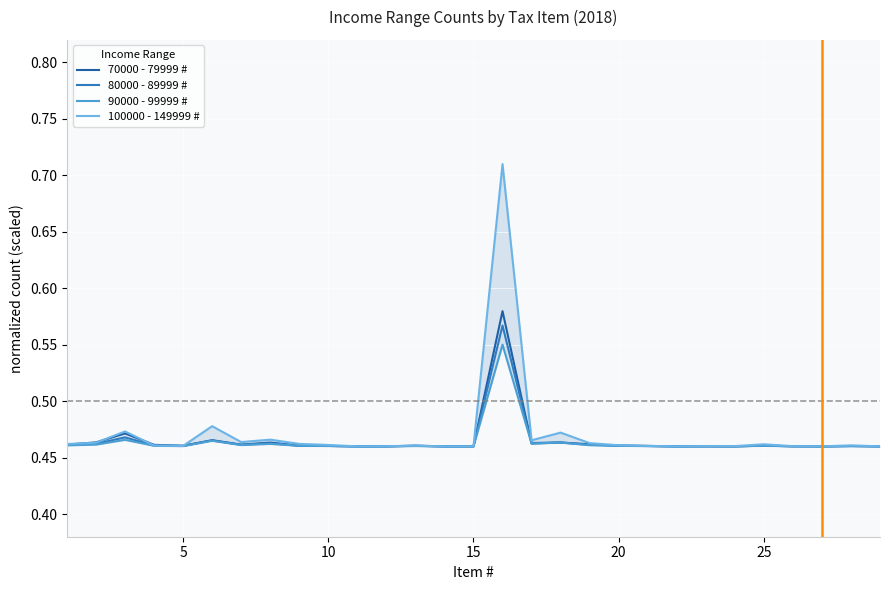

Reading left to right, extract all data points from this chart.

70000 - 79999 #: 0.5	0.5	0.5	0.5	0.5	0.5	0.5	0.5	0.5	0.5	0.5	0.5	0.5	0.5	0.5	0.6	0.5	0.5	0.5	0.5	0.5	0.5	0.5	0.5	0.5	0.5	0.5	0.5	0.5
80000 - 89999 #: 0.5	0.5	0.5	0.5	0.5	0.5	0.5	0.5	0.5	0.5	0.5	0.5	0.5	0.5	0.5	0.6	0.5	0.5	0.5	0.5	0.5	0.5	0.5	0.5	0.5	0.5	0.5	0.5	0.5
90000 - 99999 #: 0.5	0.5	0.5	0.5	0.5	0.5	0.5	0.5	0.5	0.5	0.5	0.5	0.5	0.5	0.5	0.6	0.5	0.5	0.5	0.5	0.5	0.5	0.5	0.5	0.5	0.5	0.5	0.5	0.5
100000 - 149999 #: 0.5	0.5	0.5	0.5	0.5	0.5	0.5	0.5	0.5	0.5	0.5	0.5	0.5	0.5	0.5	0.7	0.5	0.5	0.5	0.5	0.5	0.5	0.5	0.5	0.5	0.5	0.5	0.5	0.5